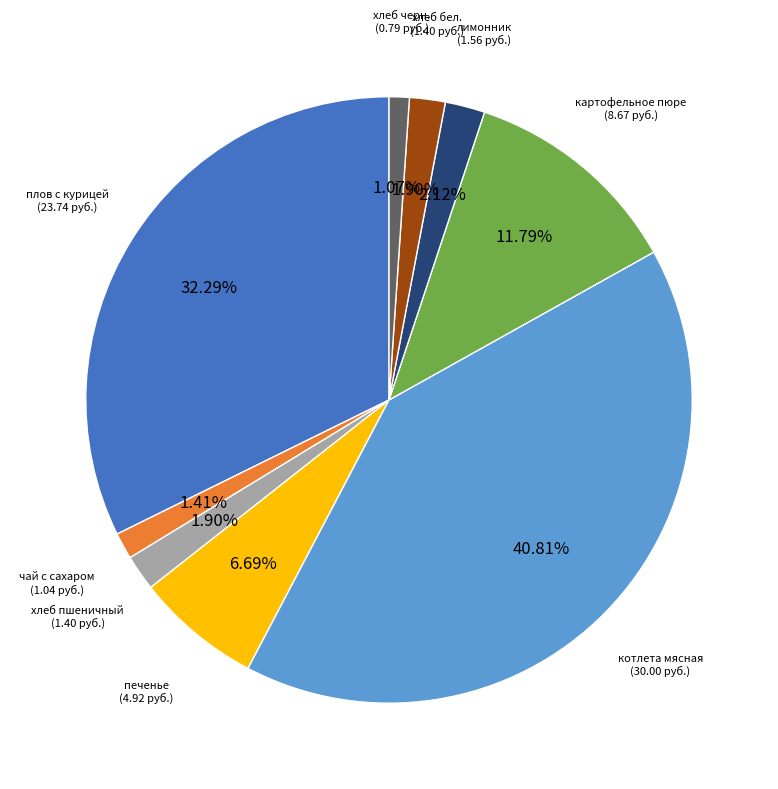

How many slices are in this pie chart?

9